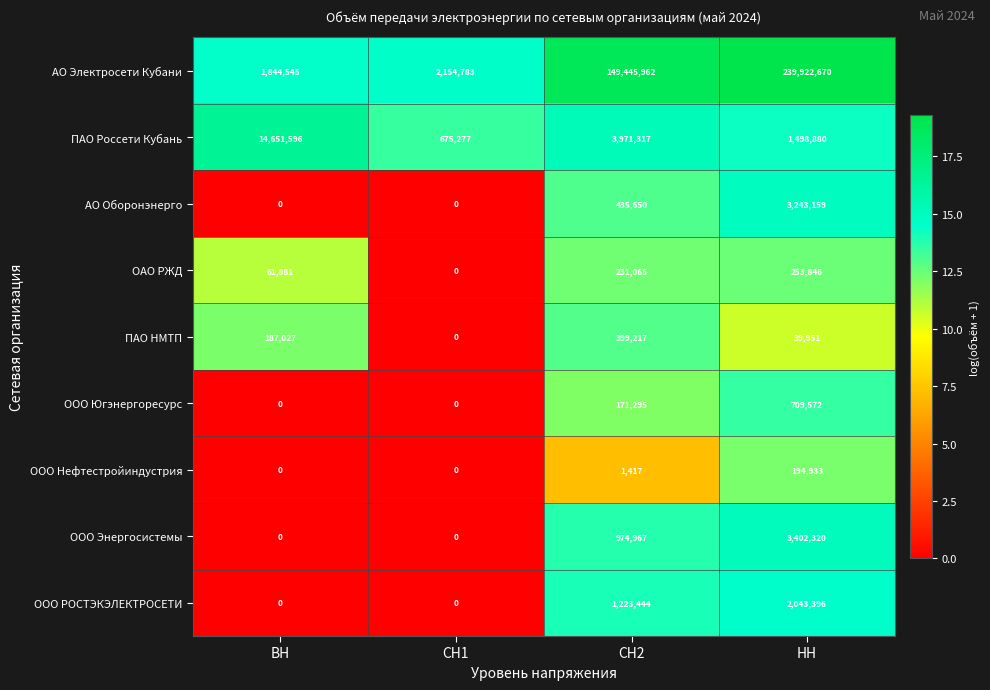

The ООО Нефтестройиндустрия series shows 194933 at НН. True or false?

True